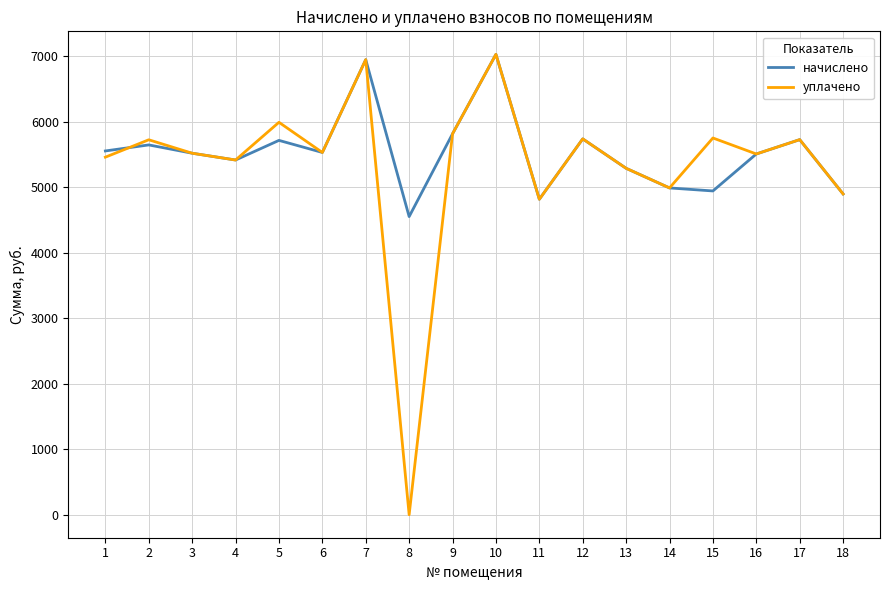

Count the number of categories in the chart.

18